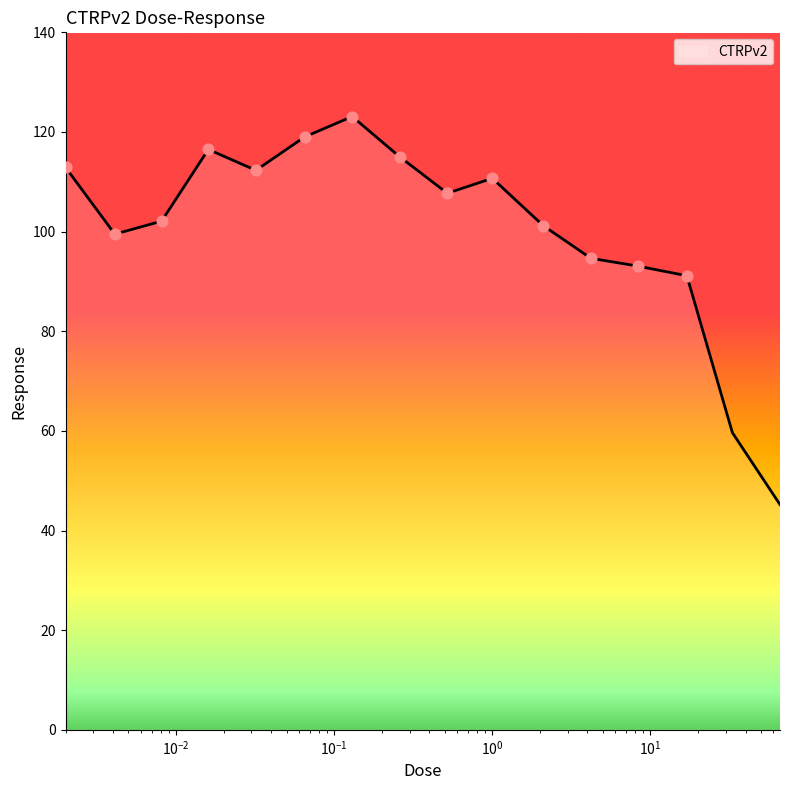

What is the greatest value displayed?

123.1